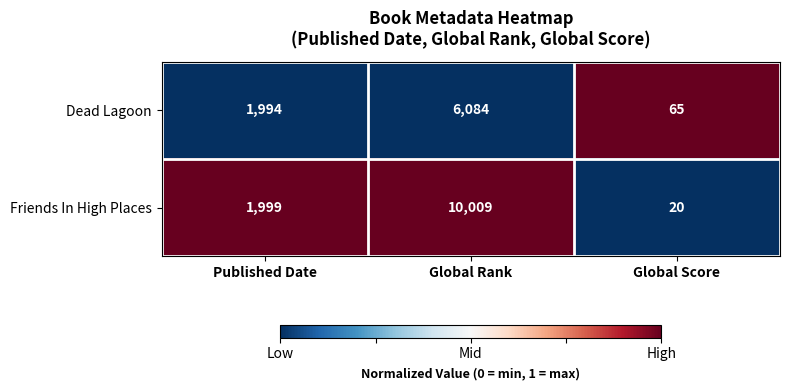

At which category is the sum across all series the highest?

Global Rank